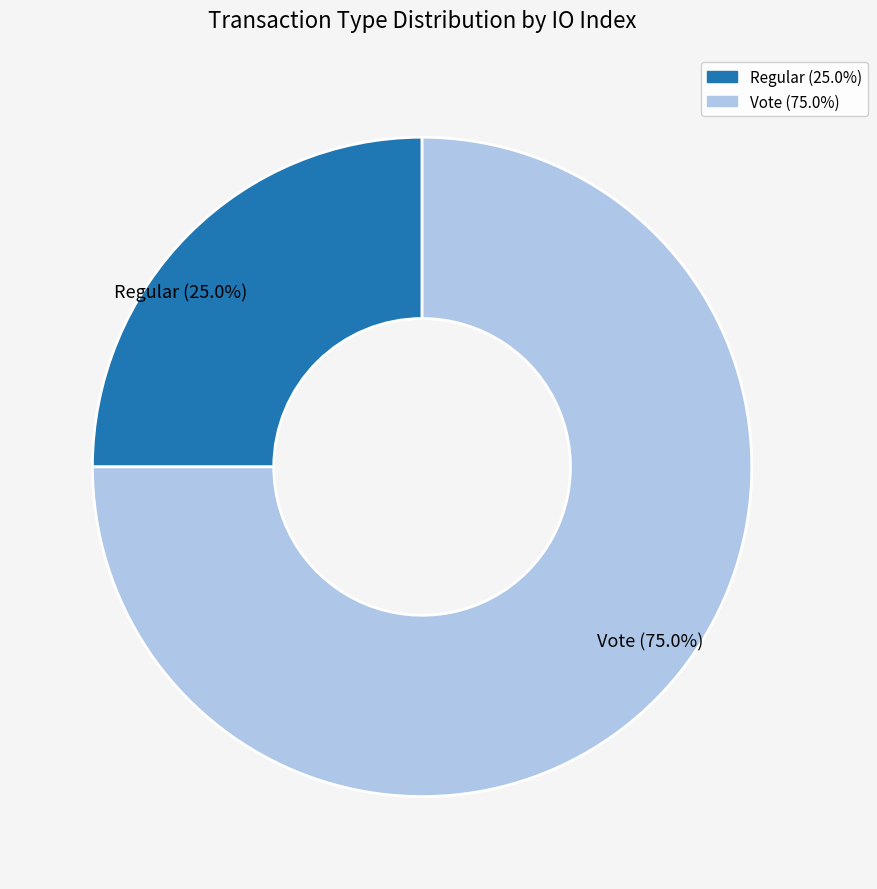

To the nearest percent, what is the average slice percentage?

50%